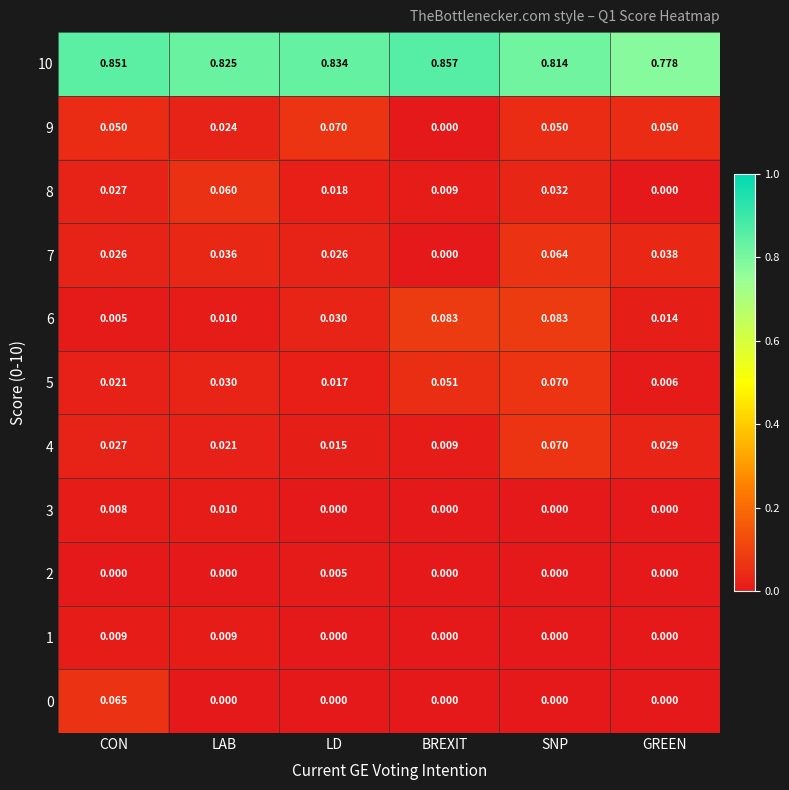

Rank the categories by 4 value from lowest to highest.

BREXIT, LD, LAB, CON, GREEN, SNP